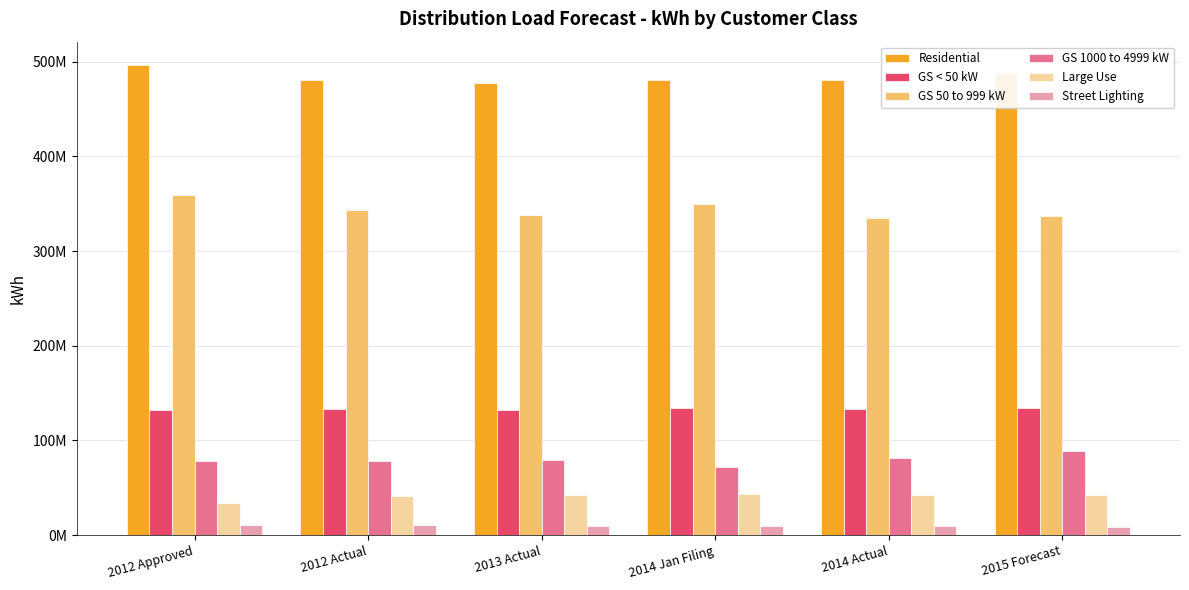

List the labels in order of Residential value, largest first.

2012 Approved, 2015 Forecast, 2014 Actual, 2014 Jan Filing, 2012 Actual, 2013 Actual